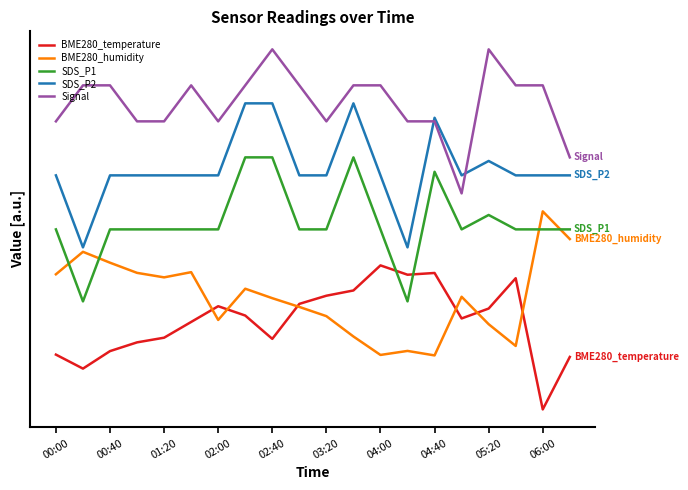

What are all the series names shown in the legend?

BME280_temperature, BME280_humidity, SDS_P1, SDS_P2, Signal